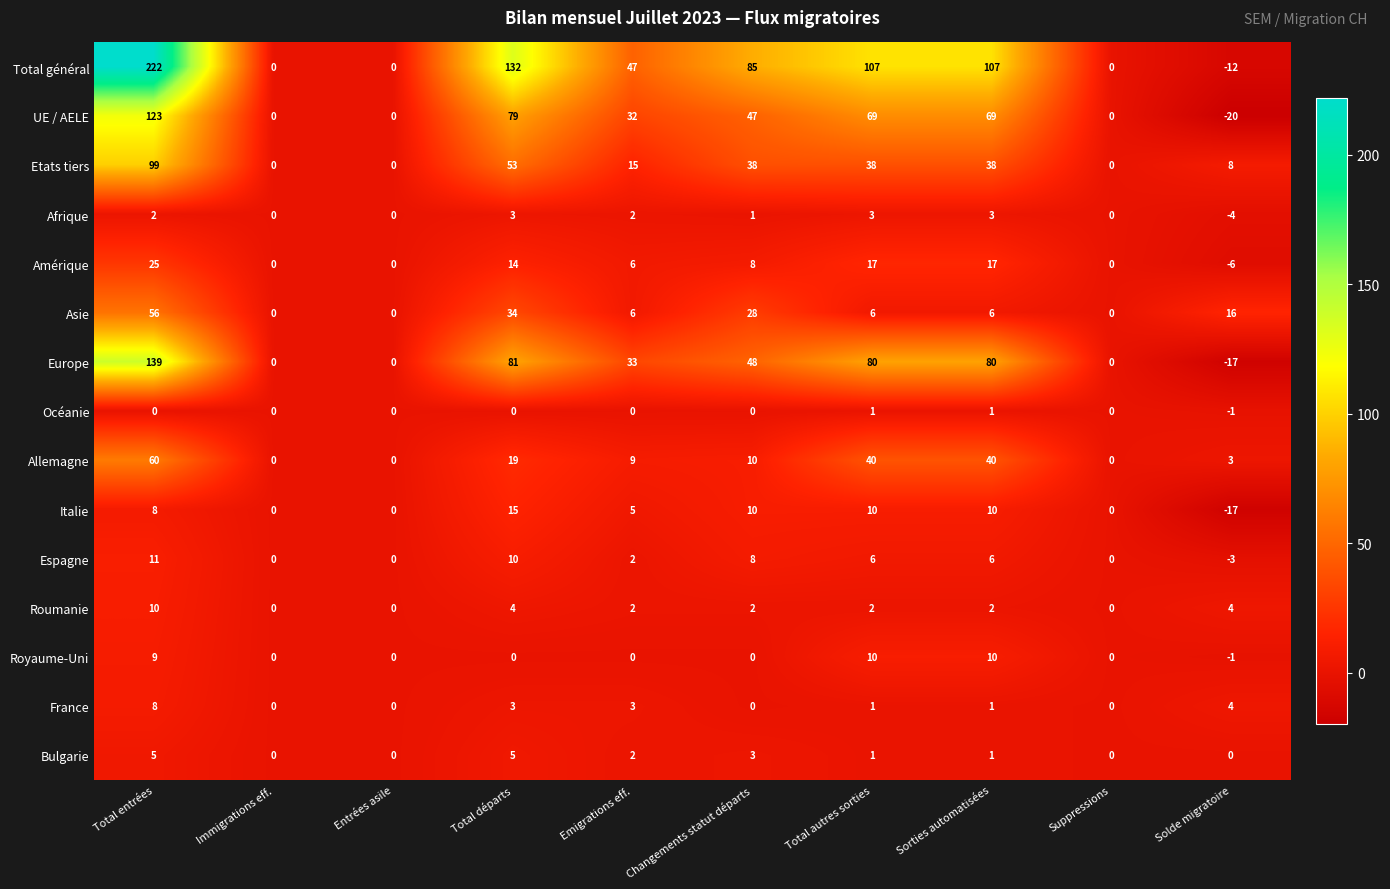

Which category has the lowest value across all series?

Solde migratoire